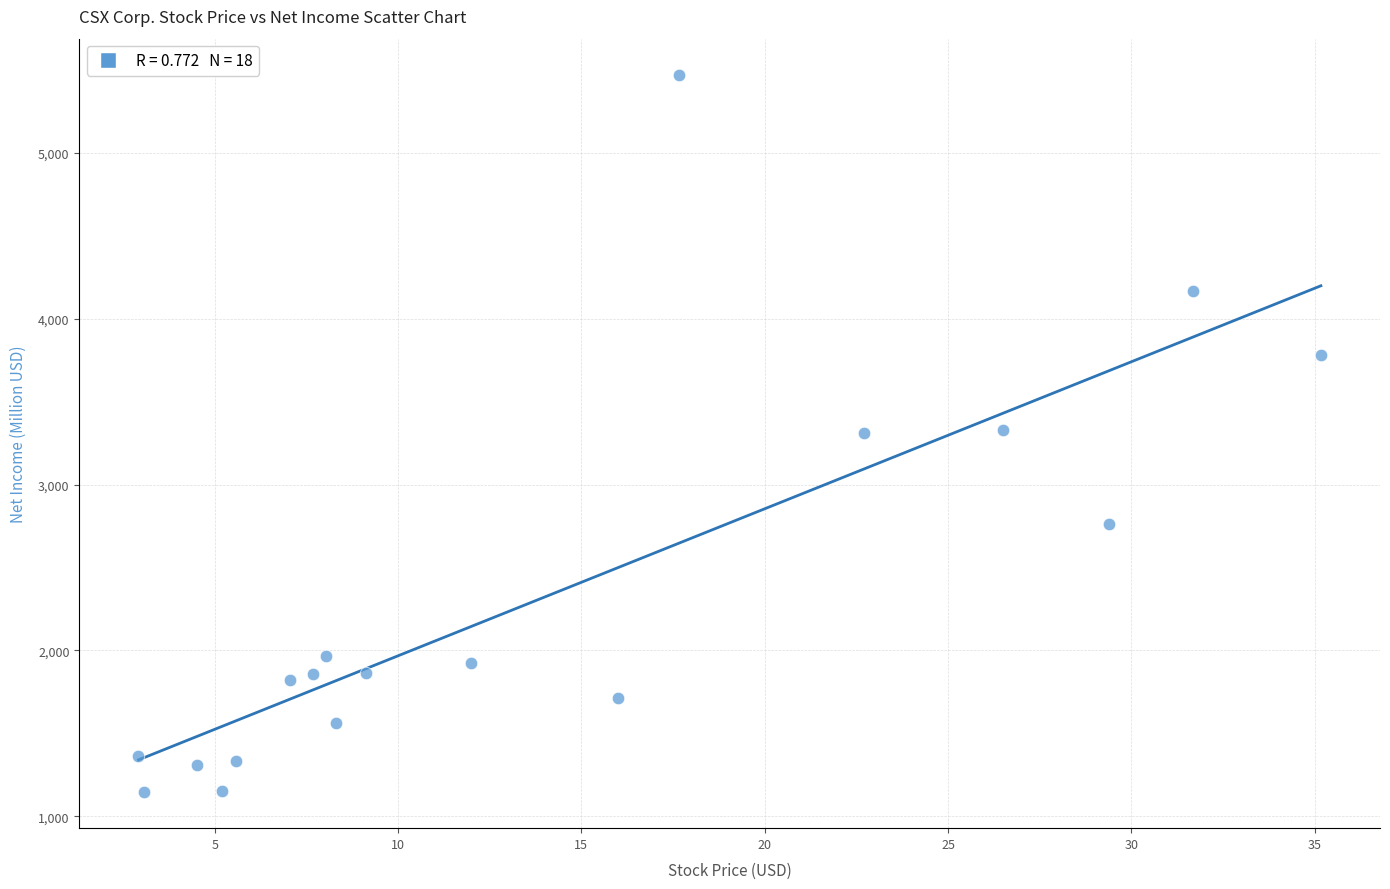

What is the range of Y values (max minus min)?

4326